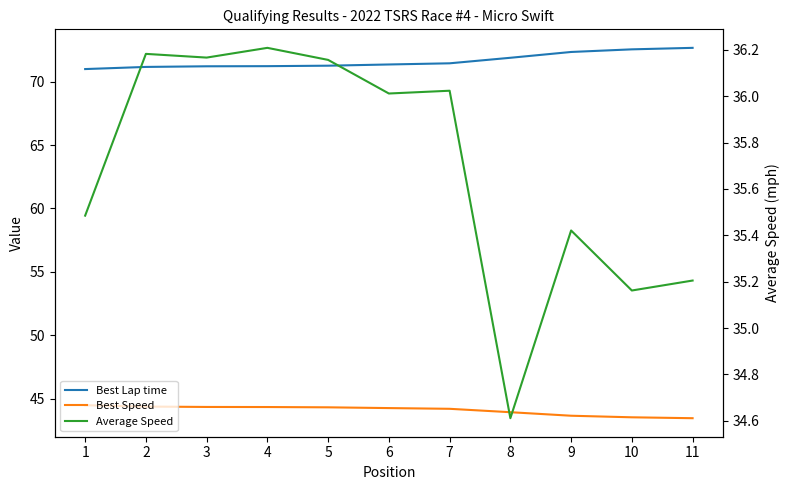

What is the sum of the Best Speed values at 8 and 6?

88.2